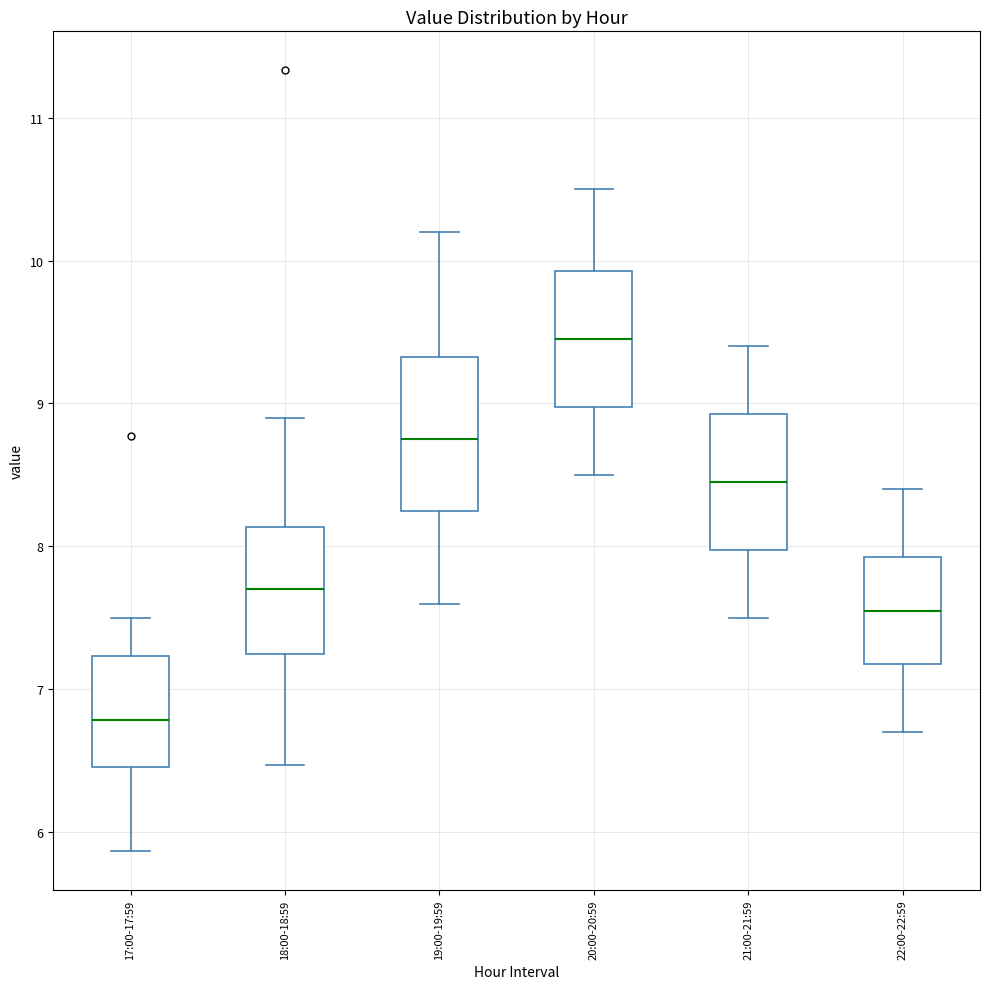

Which box has the highest median line?

20:00-20:59